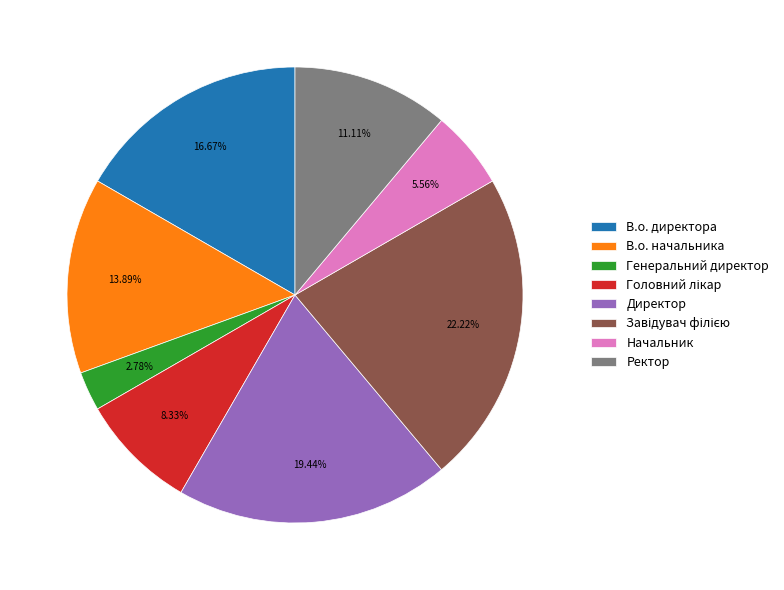

Count the number of slices in the pie.

8